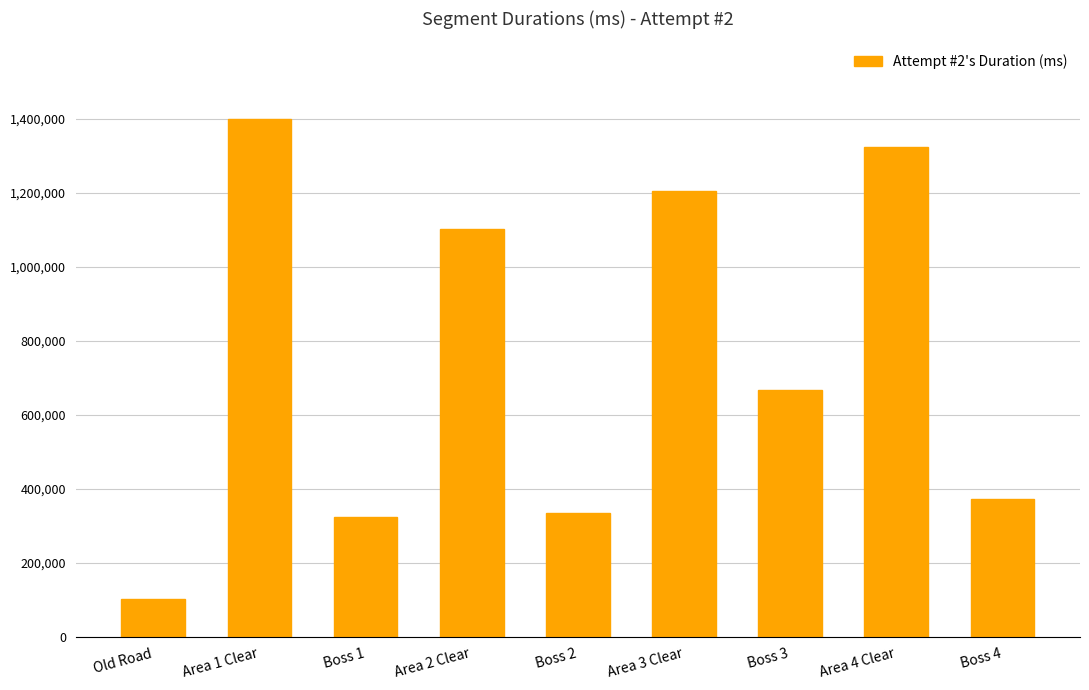

At which category does the chart reach its peak across all series?

Area 1 Clear